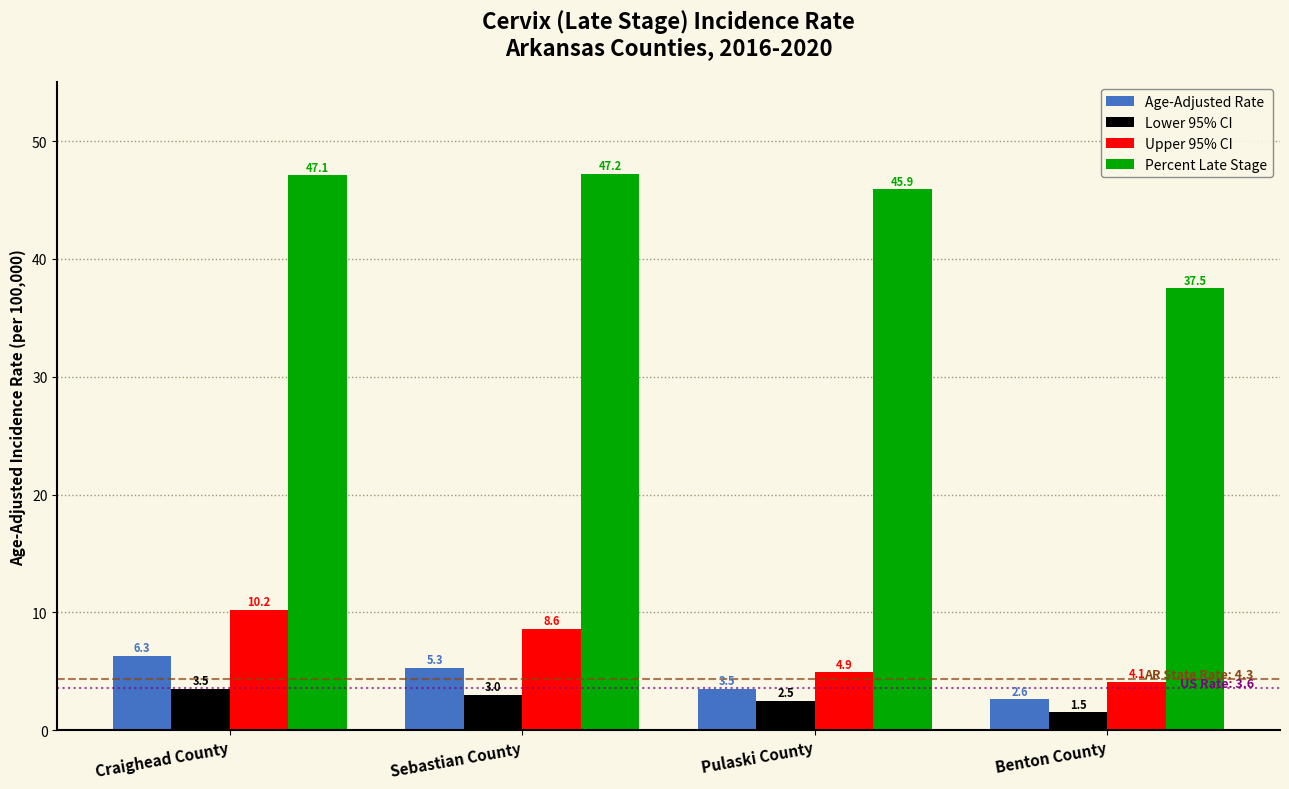

Reading left to right, what are all the values shown in this chart?

Age-Adjusted Rate: 6.3	5.3	3.5	2.6
Lower 95% CI: 3.5	3.0	2.5	1.5
Upper 95% CI: 10.2	8.6	4.9	4.1
Percent Late Stage: 47.1	47.2	45.9	37.5